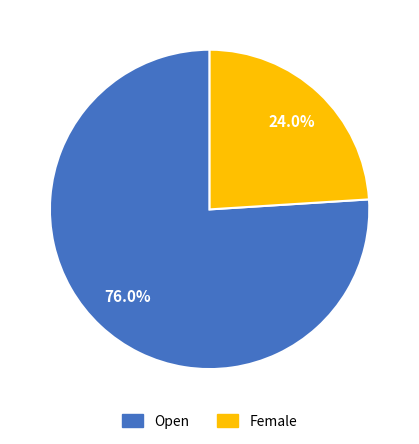

Does any single category account for the majority?

Yes